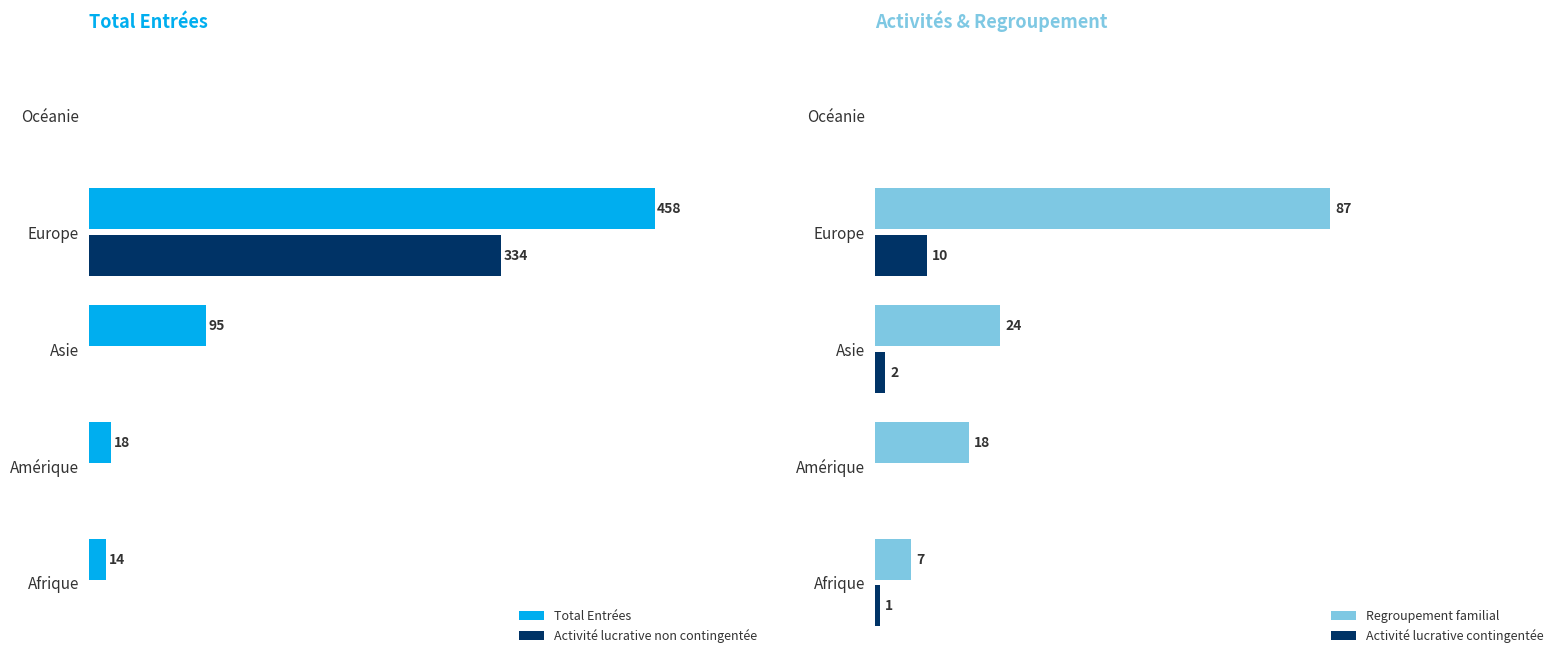

Reading left to right, what are all the values shown in this chart?

Total Entrées: 14	18	95	458	0
Activité lucrative non contingentée: 0	0	0	334	0
Regroupement familial: 7	18	24	87	0
Activité lucrative contingentée: 1	0	2	10	0